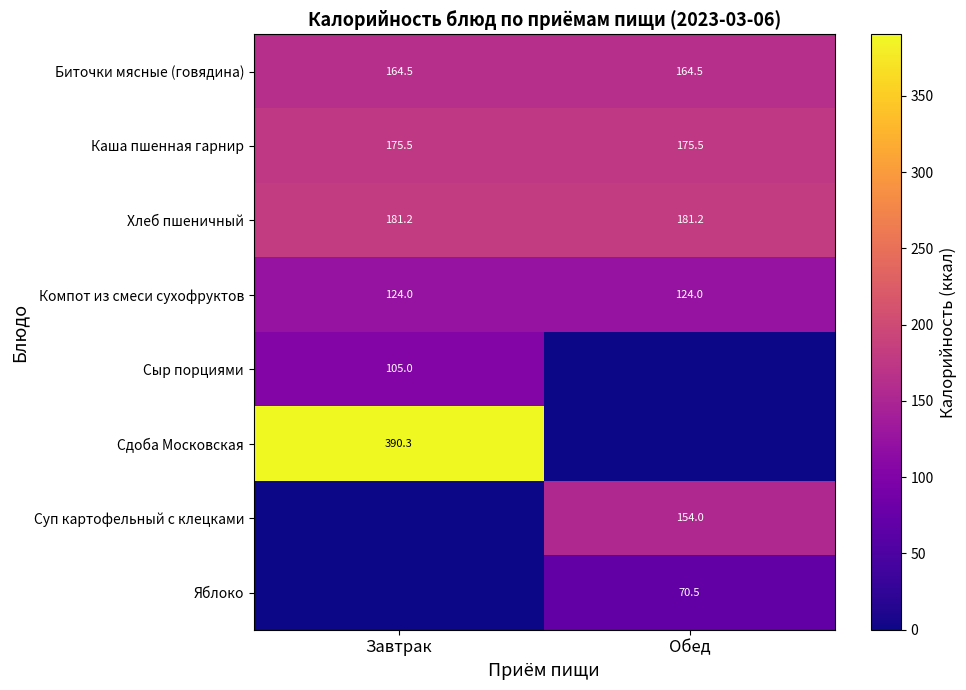

The Компот из смеси сухофруктов series shows 52.2 at Обед. True or false?

False